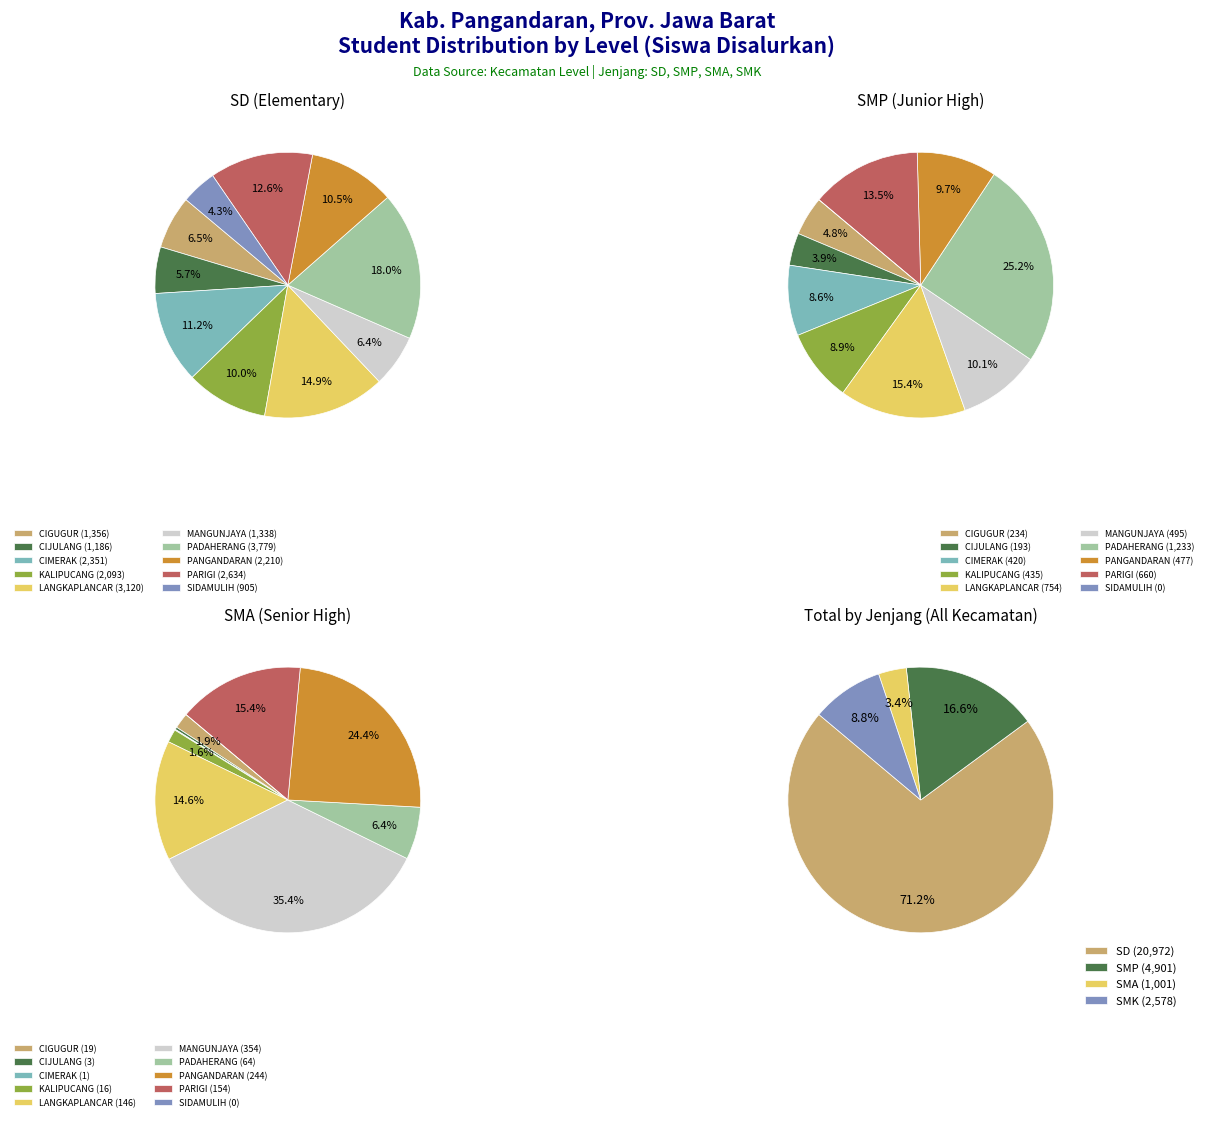

Is the sum of KEC. PARIGI and KEC. CIMERAK greater than half?

No